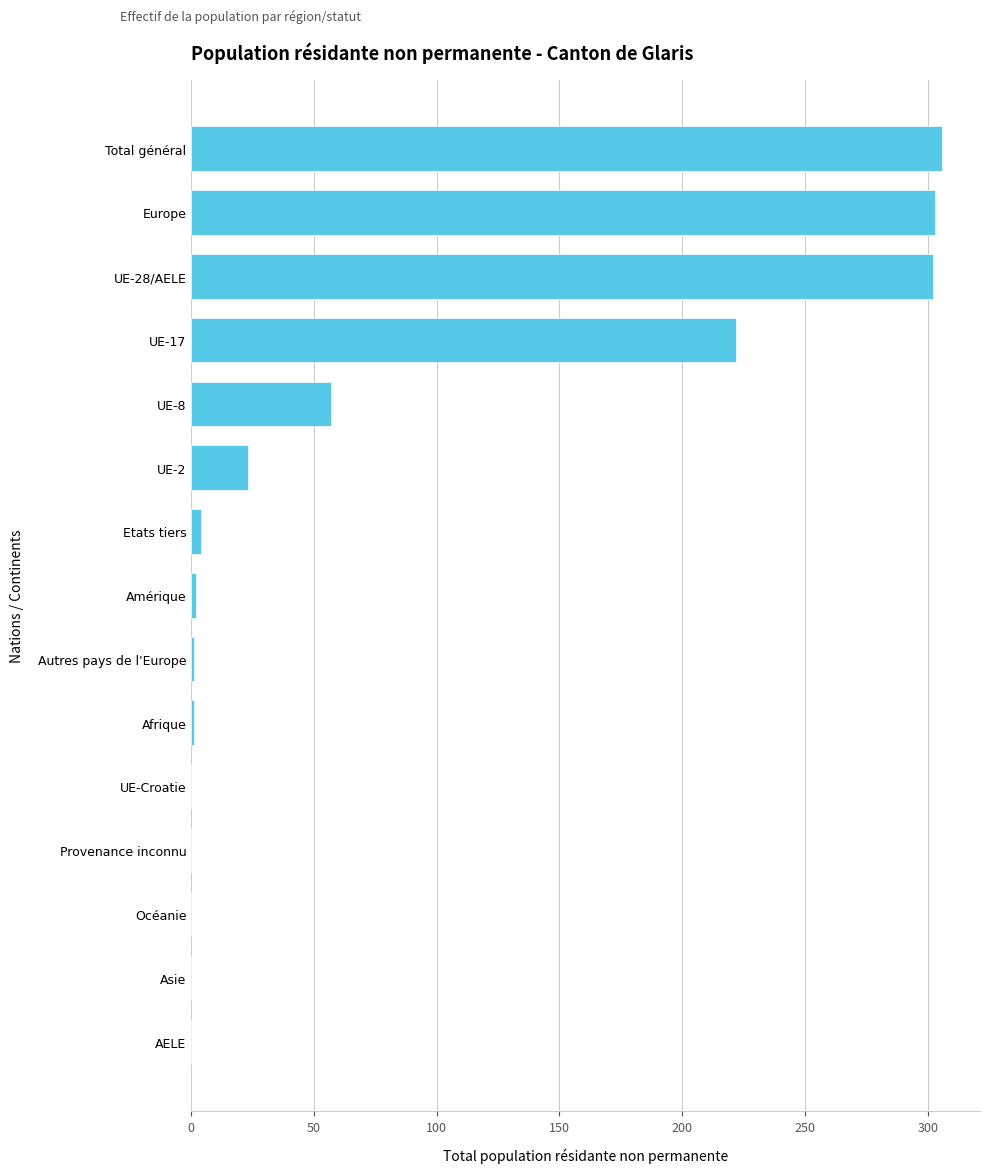

What is the sum of all values?

1221